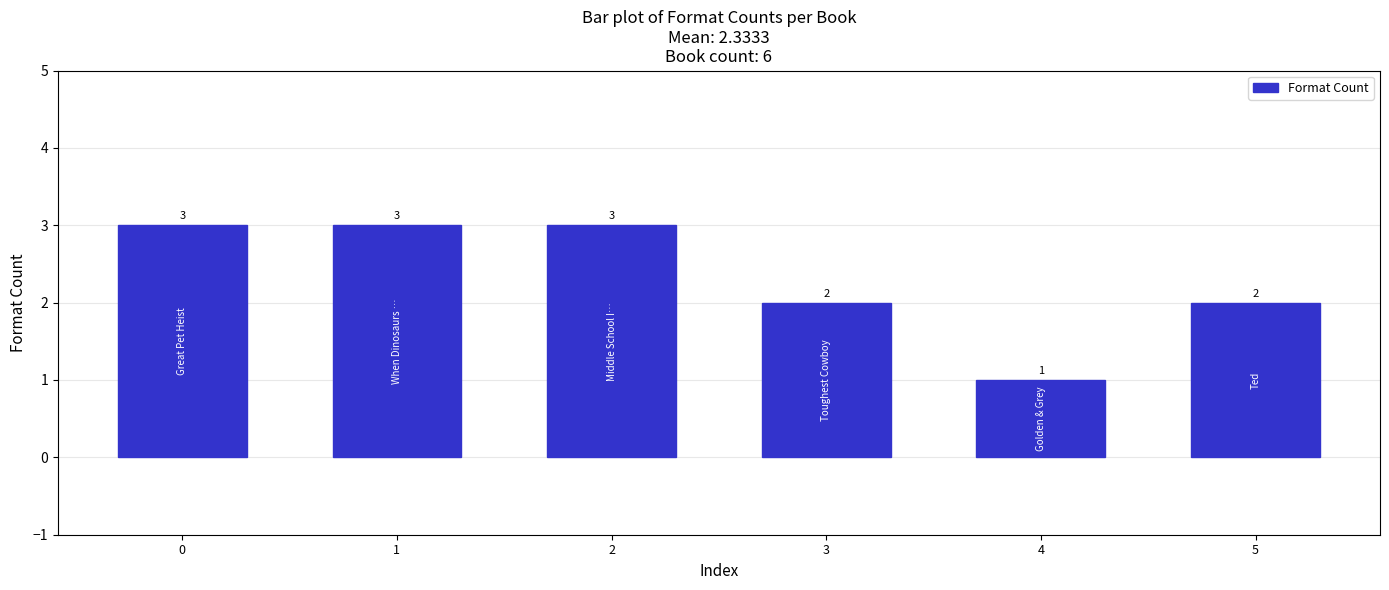

Reading left to right, what are all the values shown in this chart?

3	3	3	2	1	2